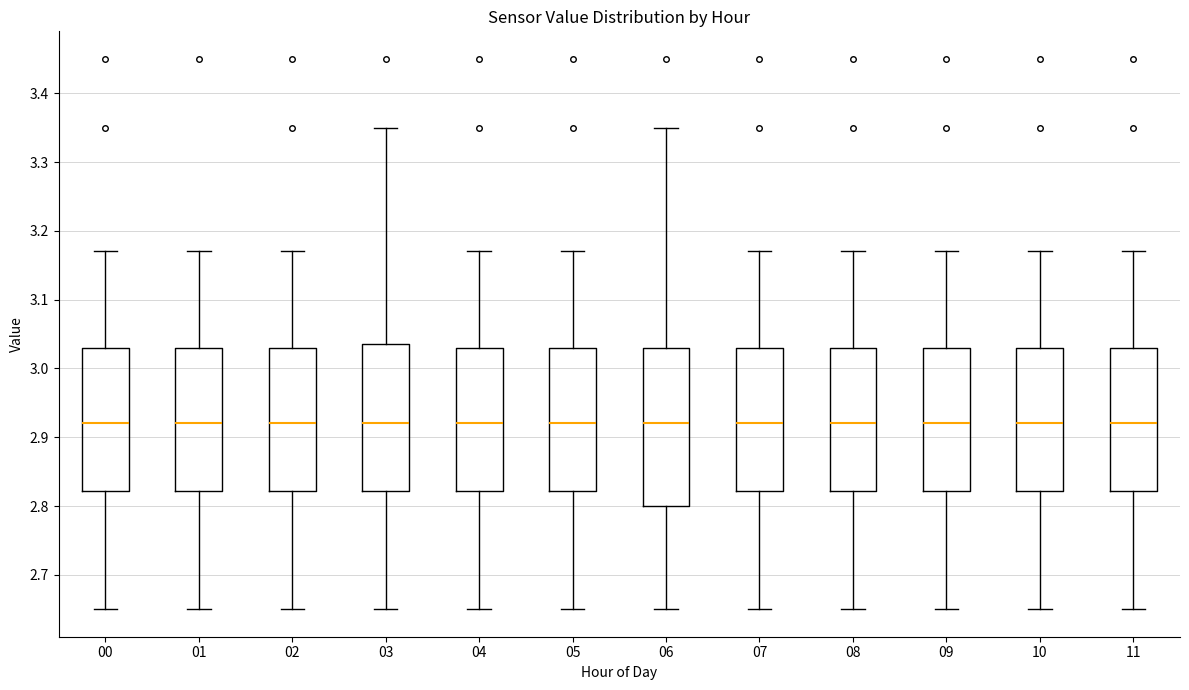

Which box is the tallest, from its lower edge to its upper edge?

06